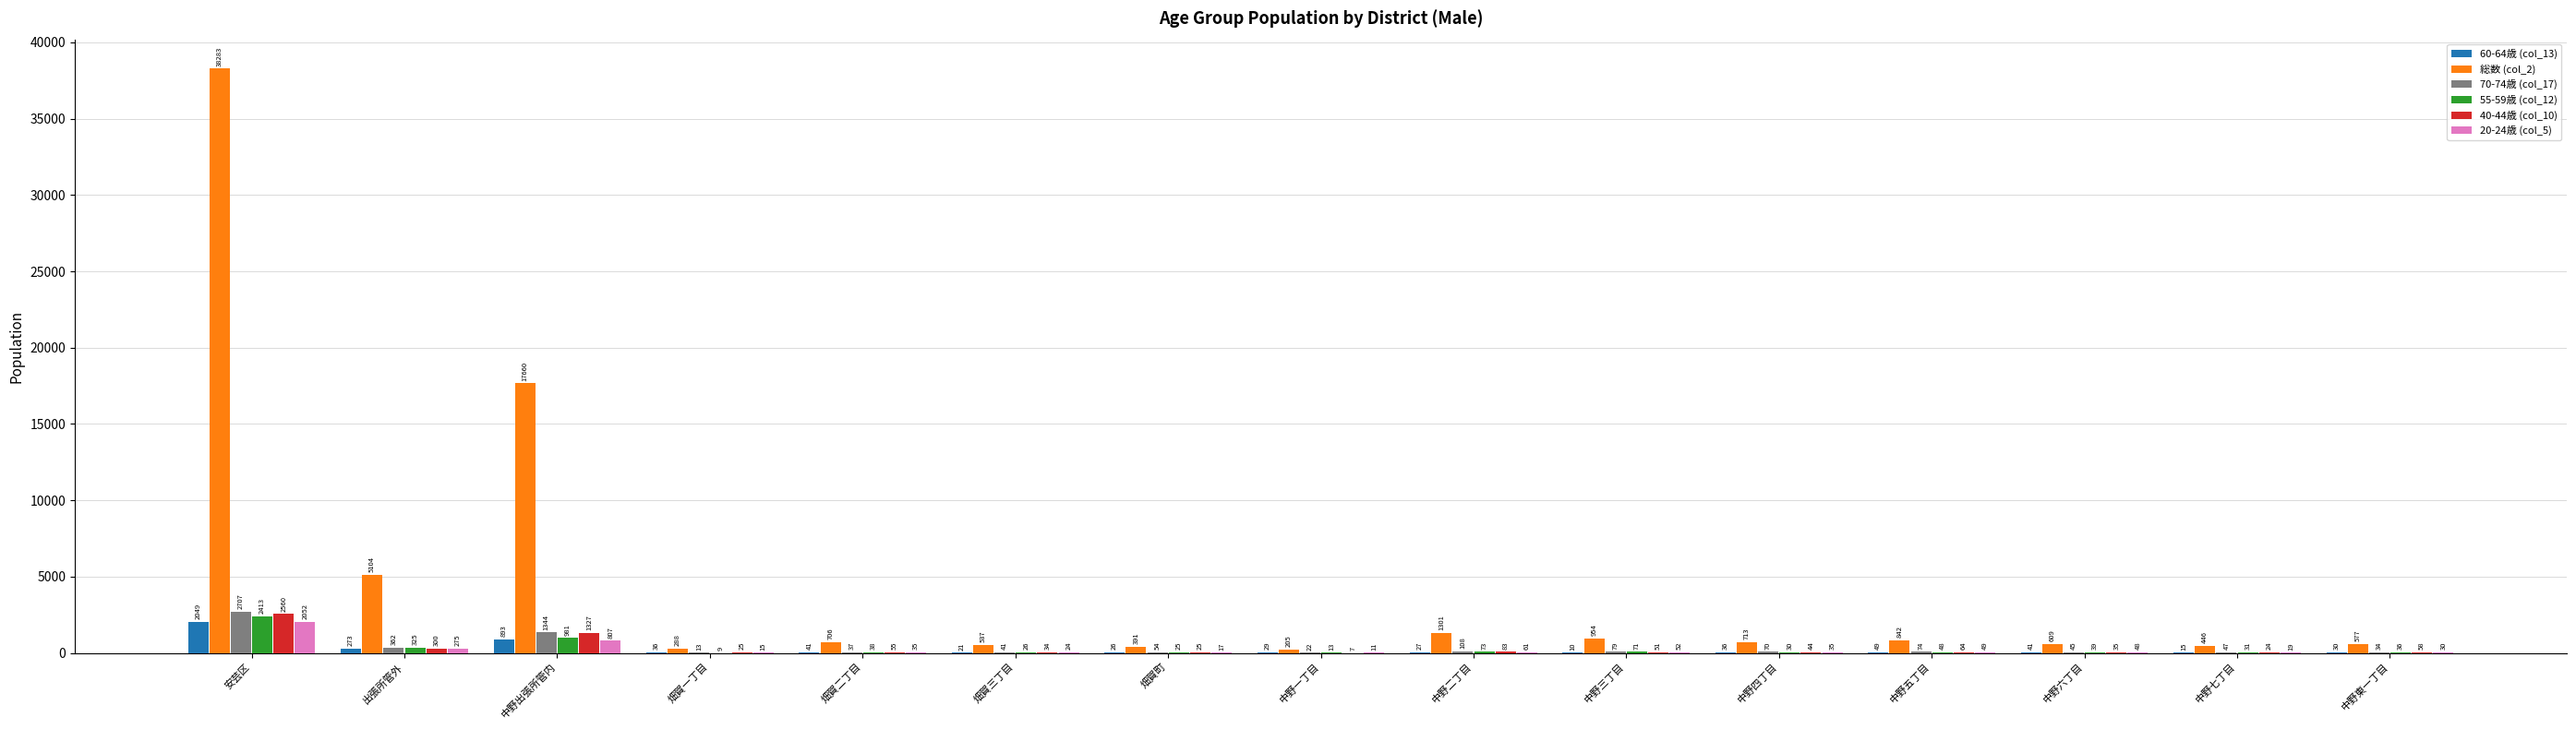

Where does the 20-24歳 (col_5) series first go above 35?

安芸区